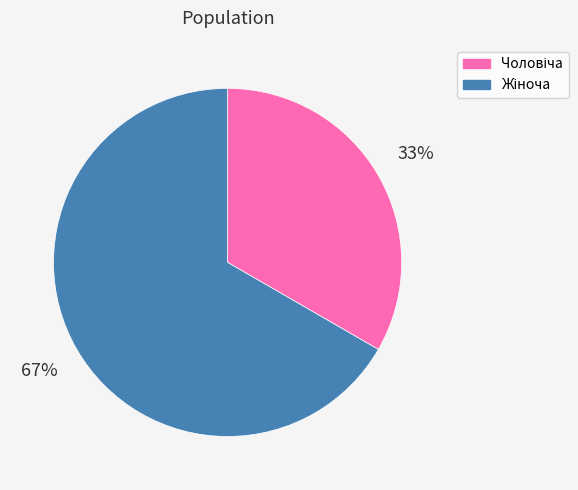

Is there a majority slice in this chart?

Yes